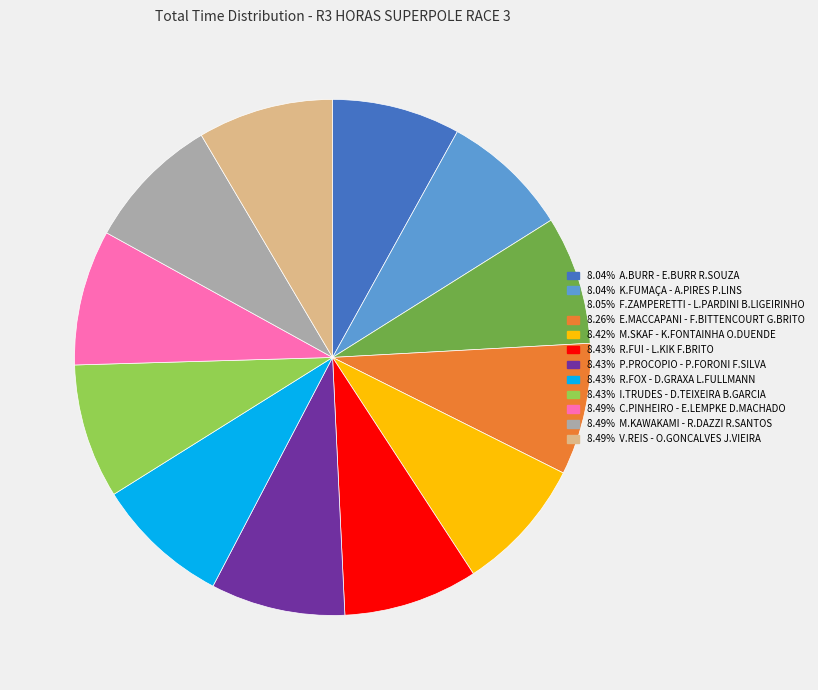

How many slices are in this pie chart?

12